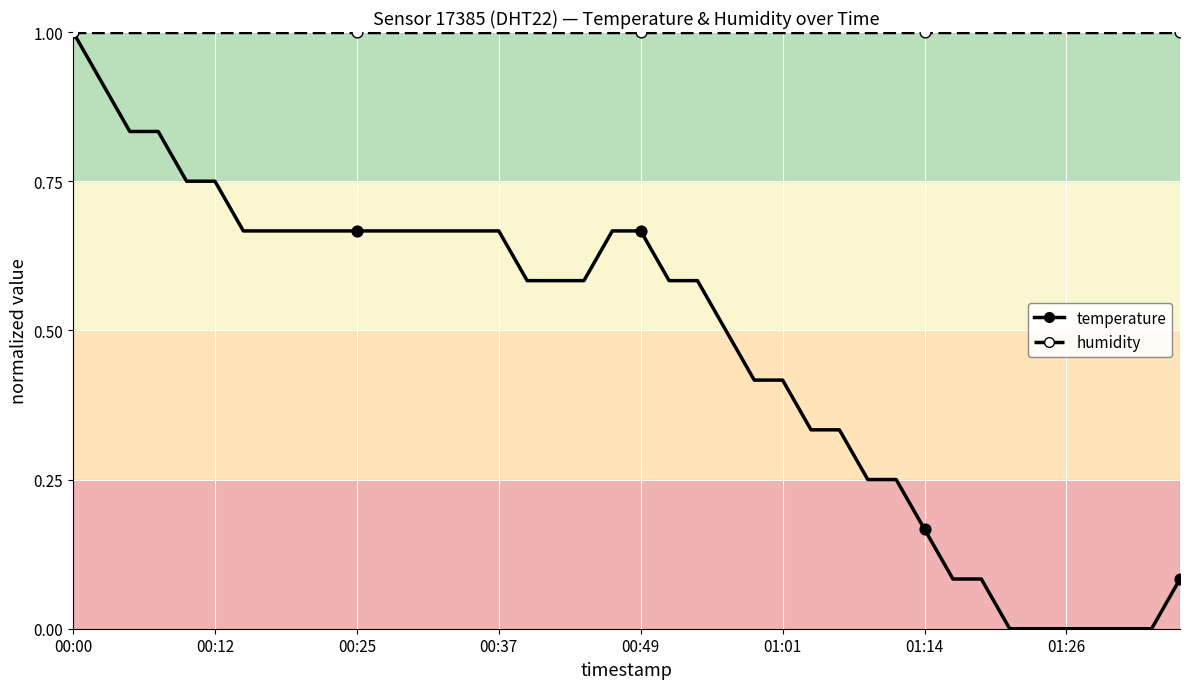

Which series has the largest range (max minus min)?

temperature